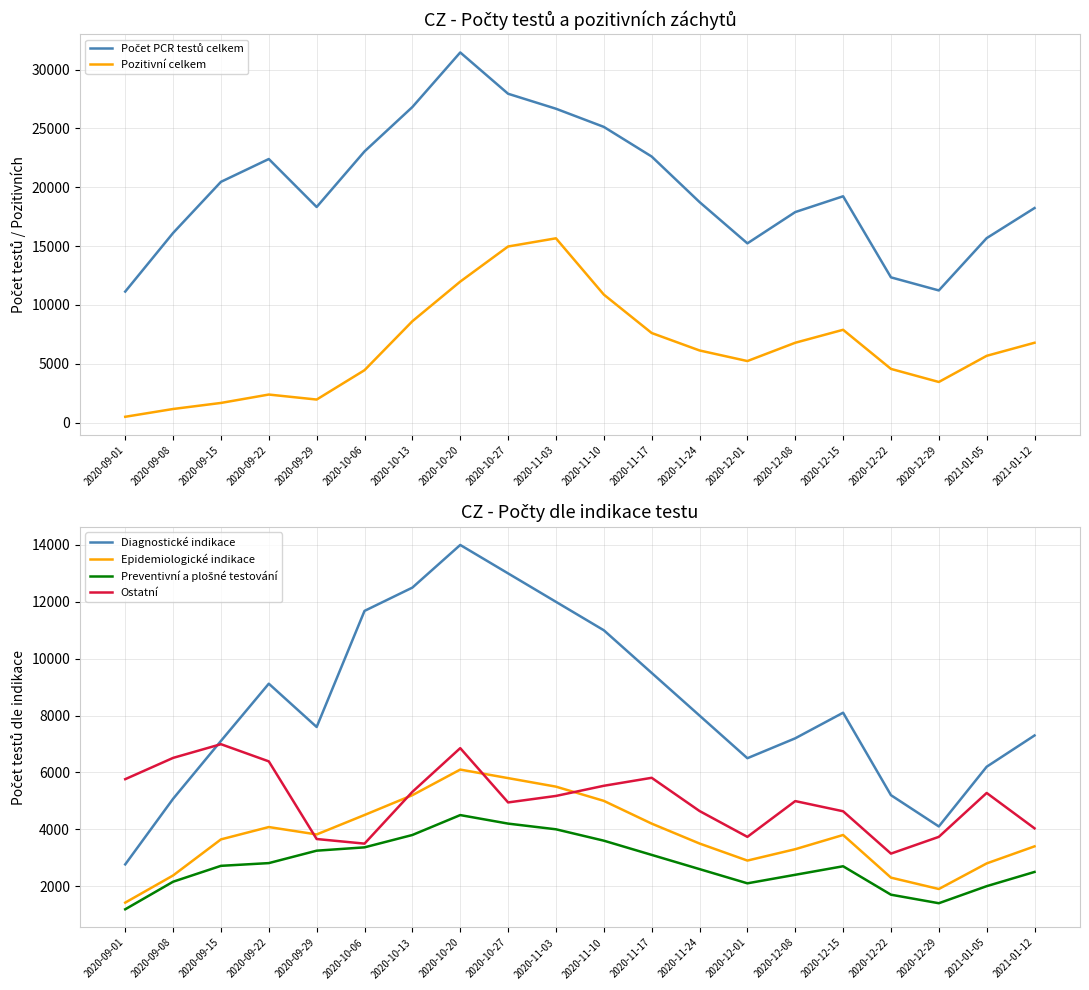

Which series has the widest spread of values?

Počet PCR testů celkem